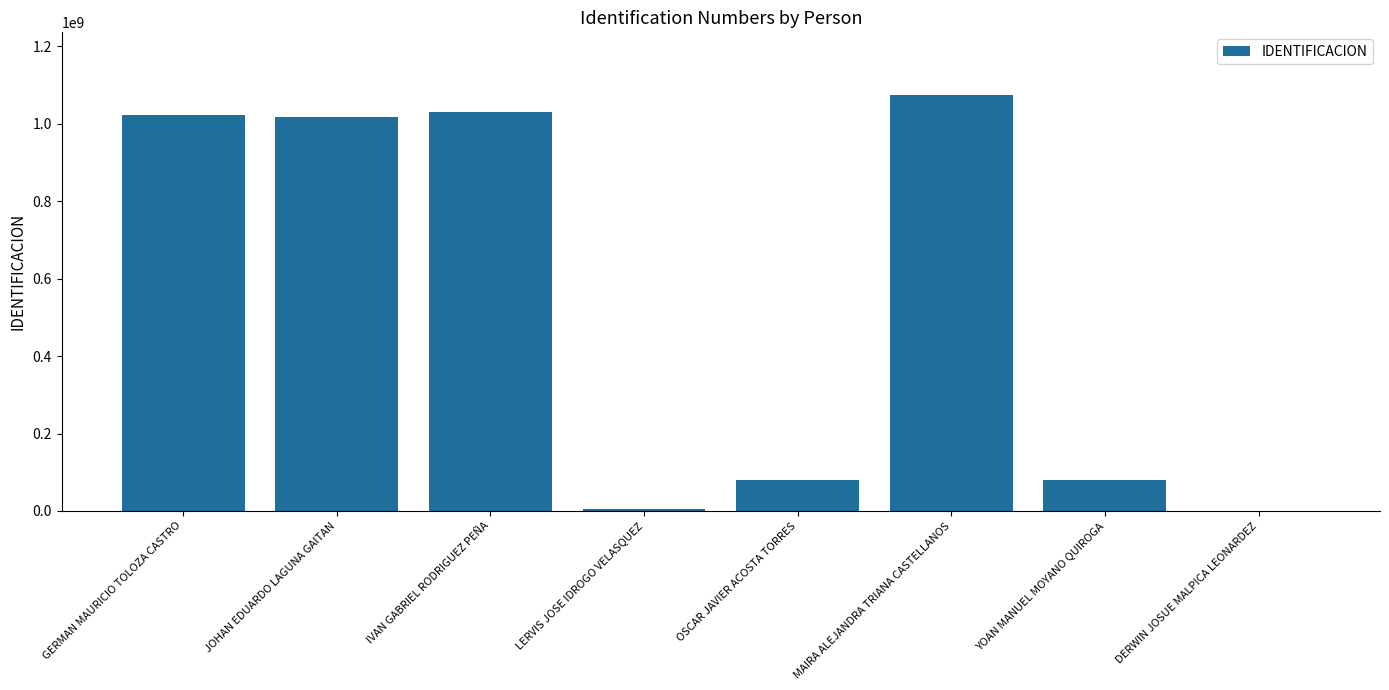

What is the sum of all values?

4314549074